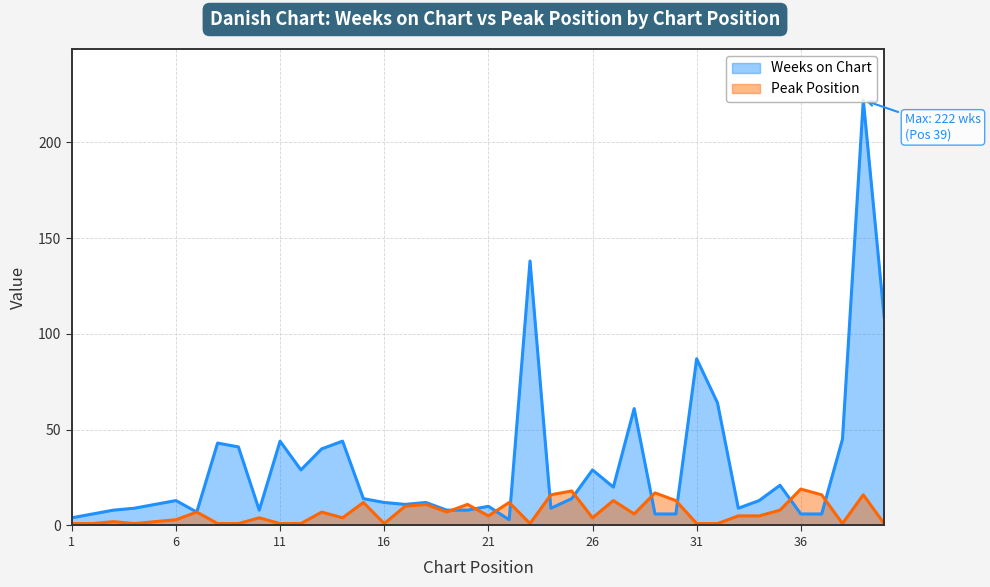

What is the minimum value for Peak Position?

1